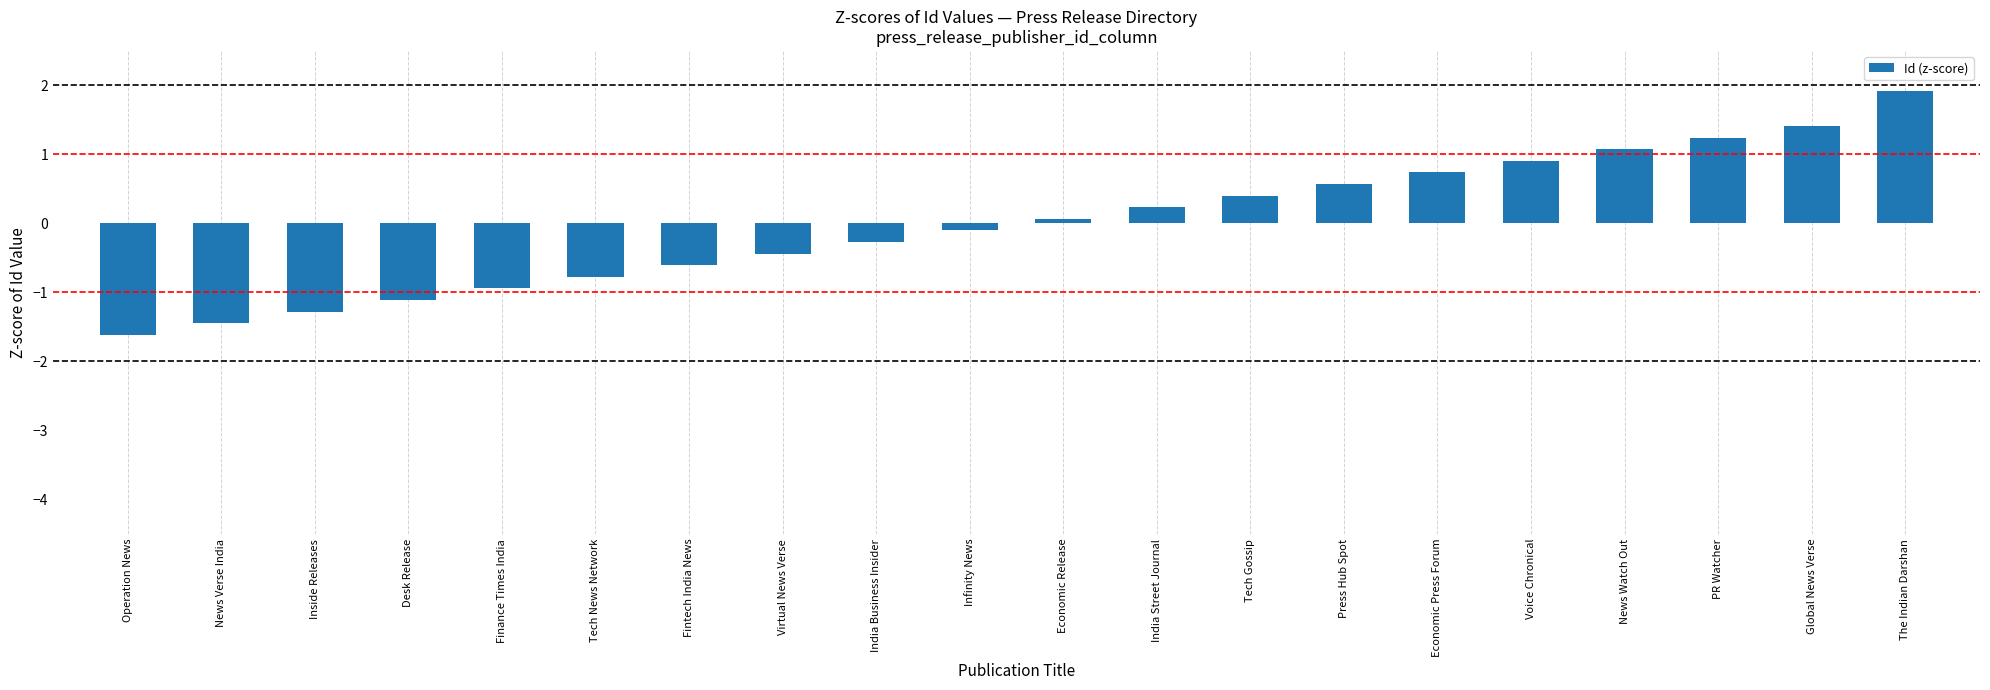

Reading right to left, extract all data points from this chart.

The Indian Darshan=1.9	Global News Verse=1.4	PR Watcher=1.2	News Watch Out=1.1	Voice Chronical=0.9	Economic Press Forum=0.7	Press Hub Spot=0.6	Tech Gossip=0.4	India Street Journal=0.2	Economic Release=0.1	Infinity News=-0.1	India Business Insider=-0.3	Virtual News Verse=-0.4	Fintech India News=-0.6	Tech News Network=-0.8	Finance Times India=-0.9	Desk Release=-1.1	Inside Releases=-1.3	News Verse India=-1.4	Operation News=-1.6